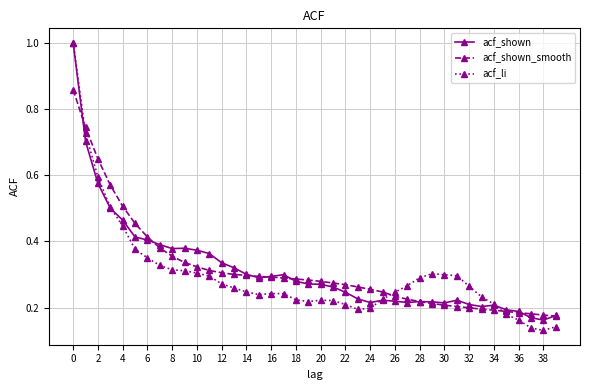

Which series has the widest spread of values?

acf_li